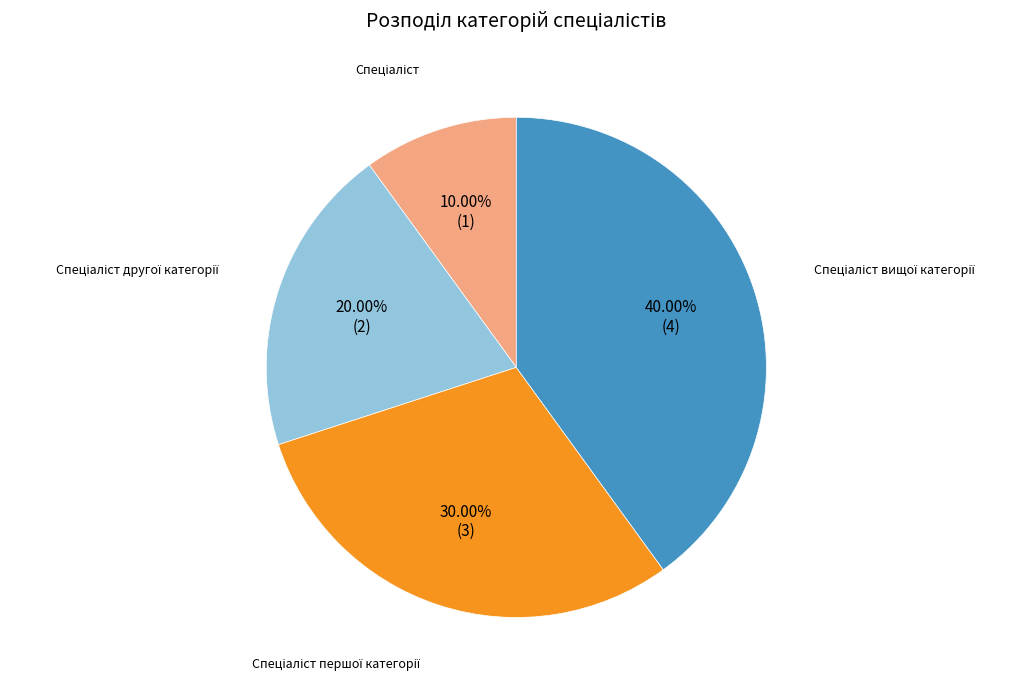

How many slices are in this pie chart?

4